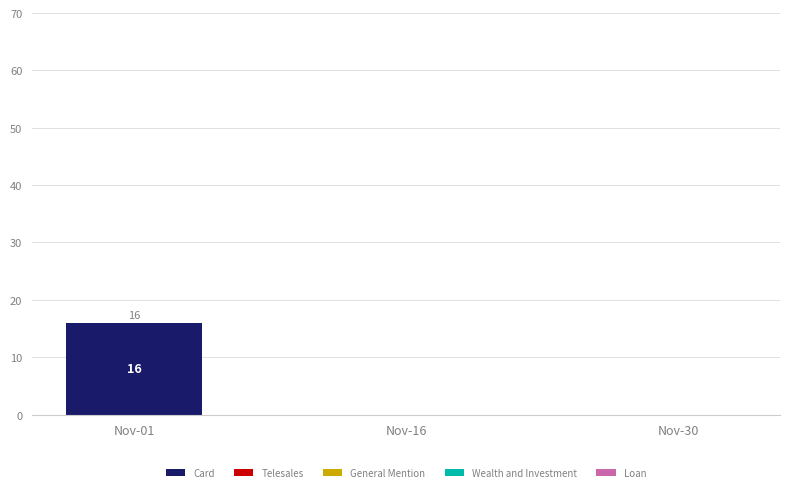

What is the sum of all values?

16